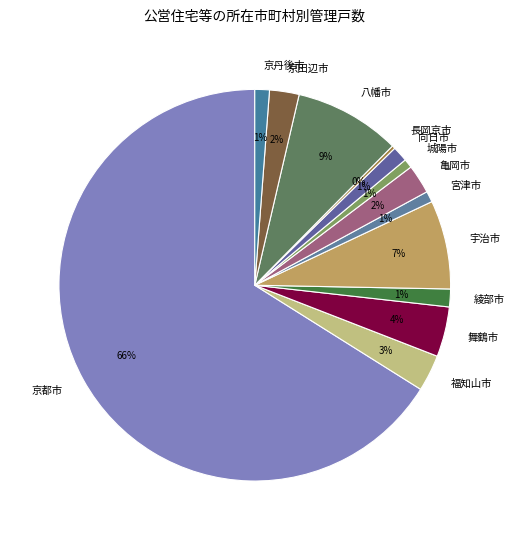

Is the sum of 京丹後市 and 京田辺市 greater than half?

No